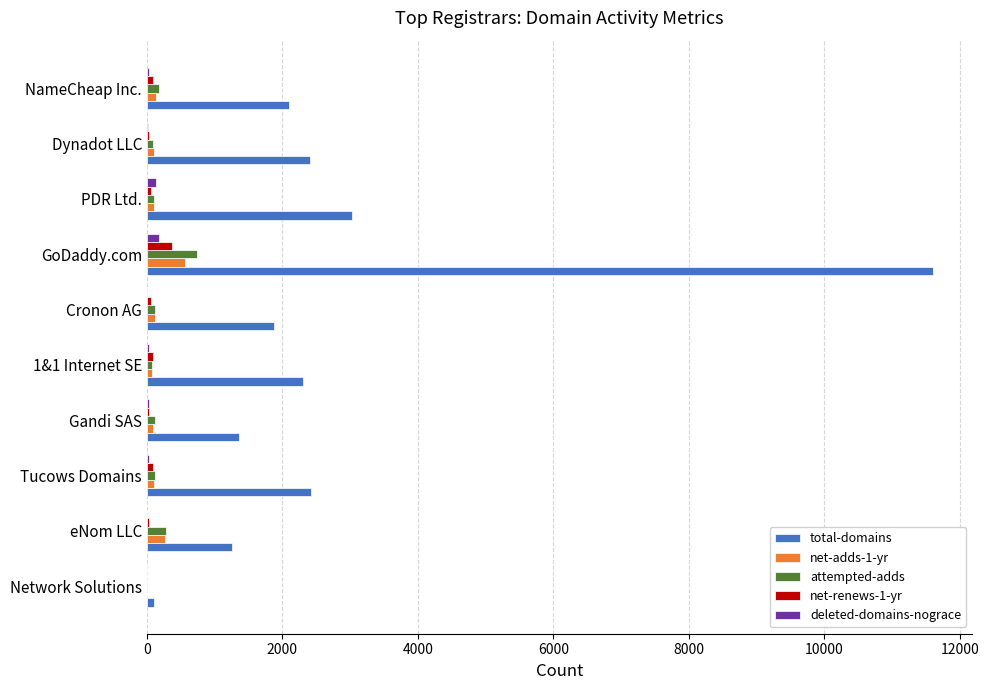

What are all the series names shown in the legend?

total-domains, net-adds-1-yr, attempted-adds, net-renews-1-yr, deleted-domains-nograce